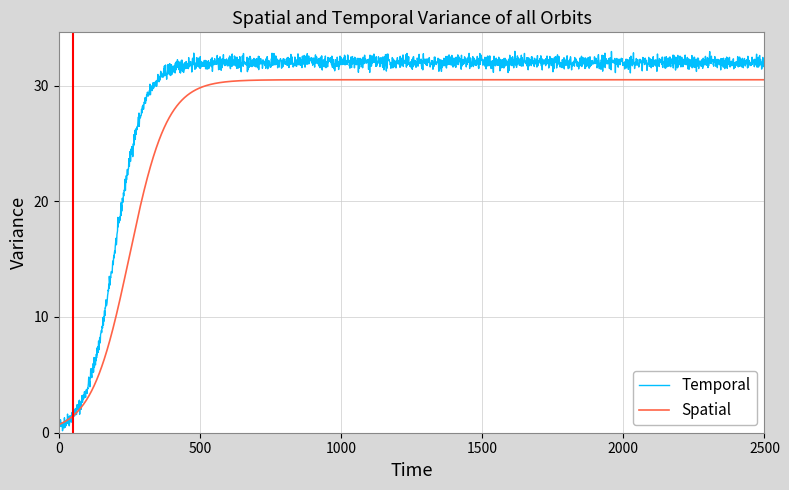

Rank the series by their average value, from highest to lowest.

Temporal, Spatial